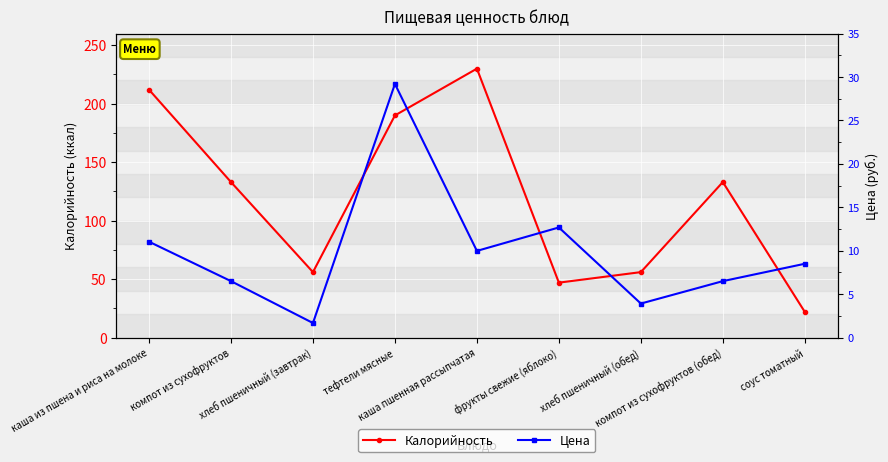

What is the label of the 1st point from the left?

каша из пшена и риса на молоке